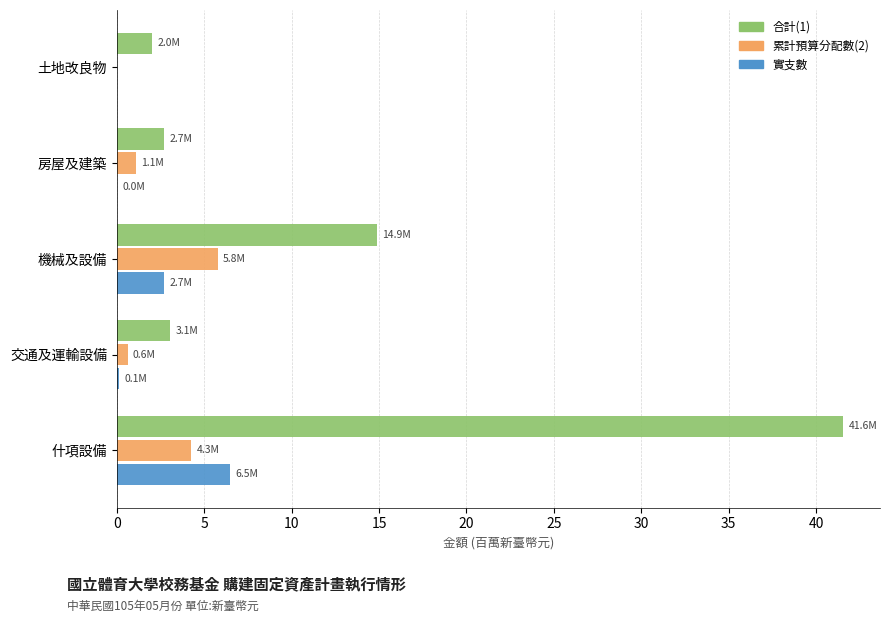

What is the sum of all 累計預算分配數(2) values?

11.7